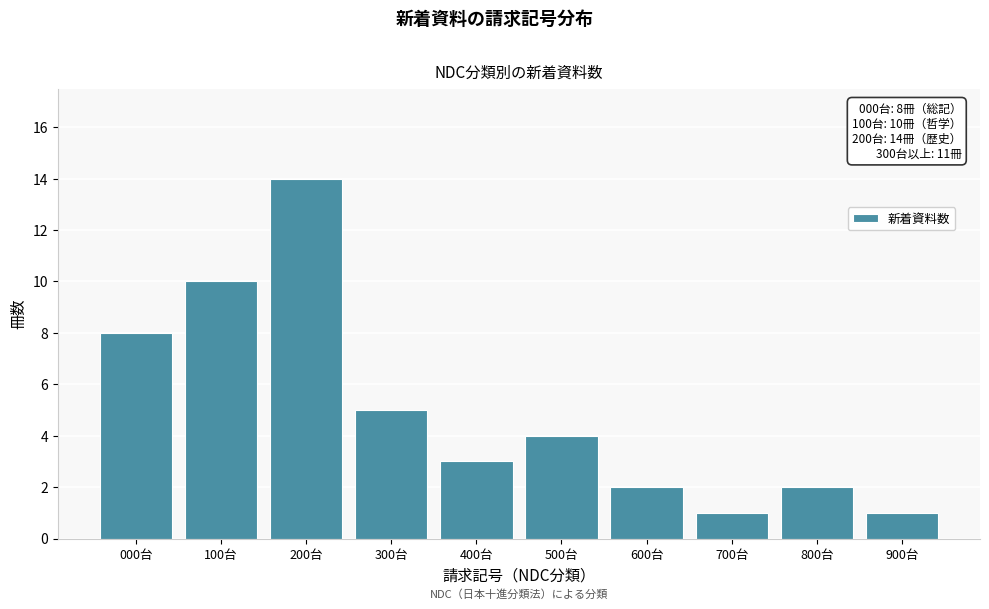

Reading left to right, transcribe all the data shown in this chart.

000台=8	100台=10	200台=14	300台=5	400台=3	500台=4	600台=2	700台=1	800台=2	900台=1